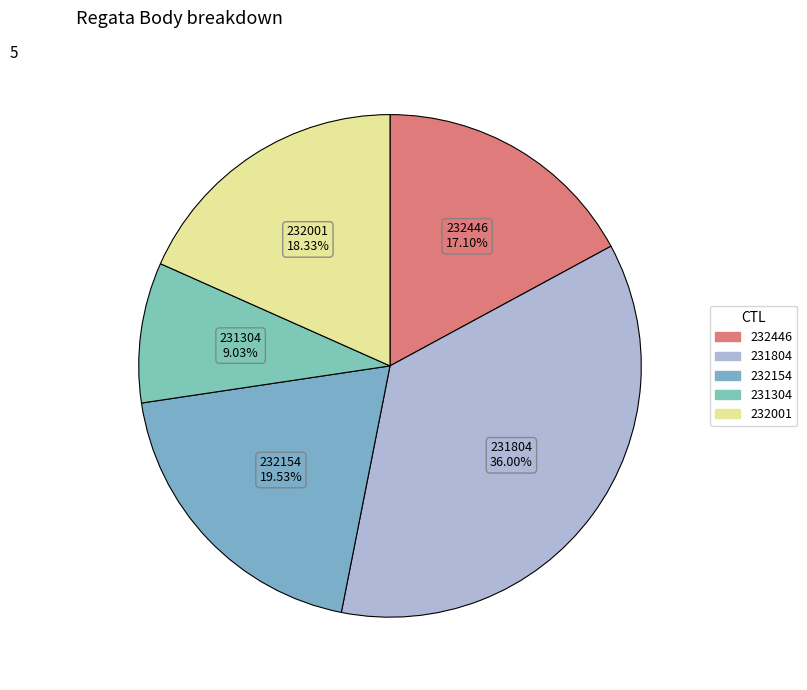

Is 231304 the majority of the pie?

No